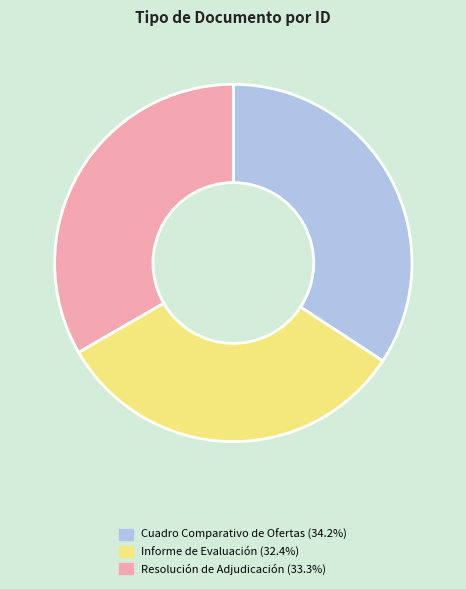

Which has a higher value, Informe de Evaluación or Resolución de Adjudicación?

Resolución de Adjudicación